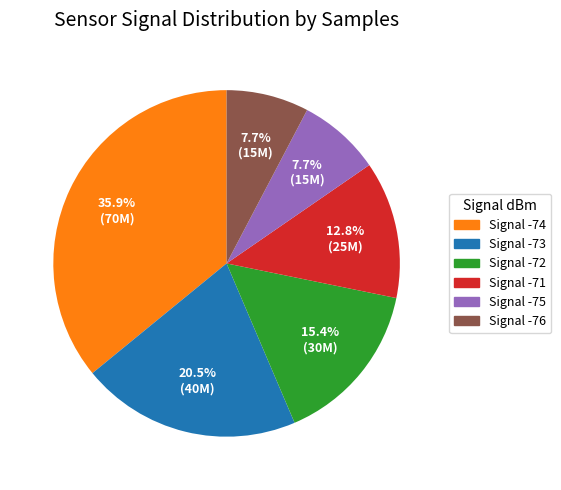

Count the number of slices in the pie.

6